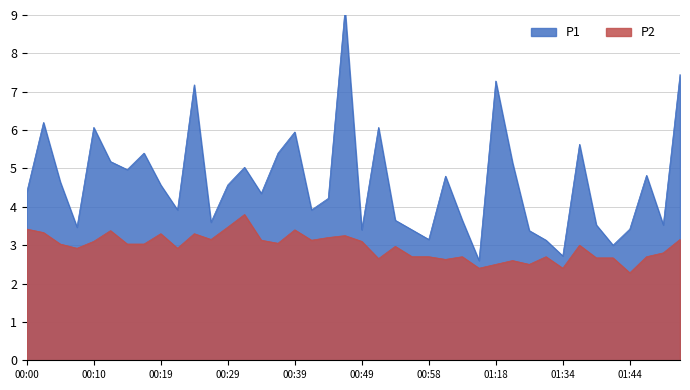

What is the value of the P1 point at the 39th from the left?

3.5